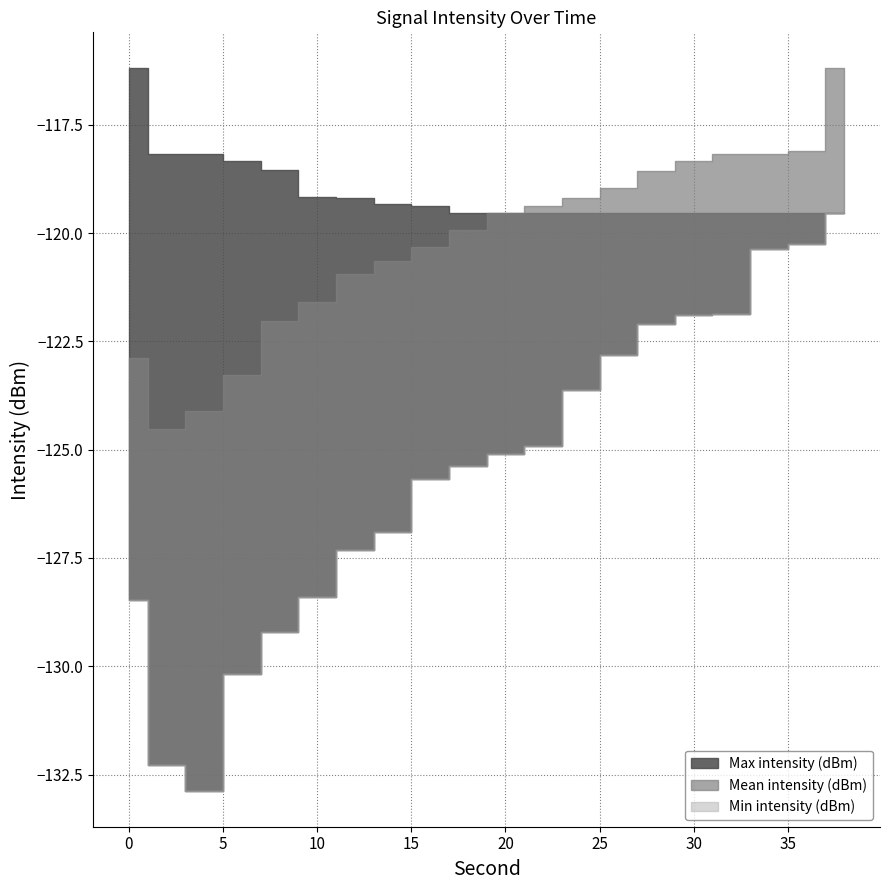

Which series has the widest spread of values?

Min intensity (dBm)